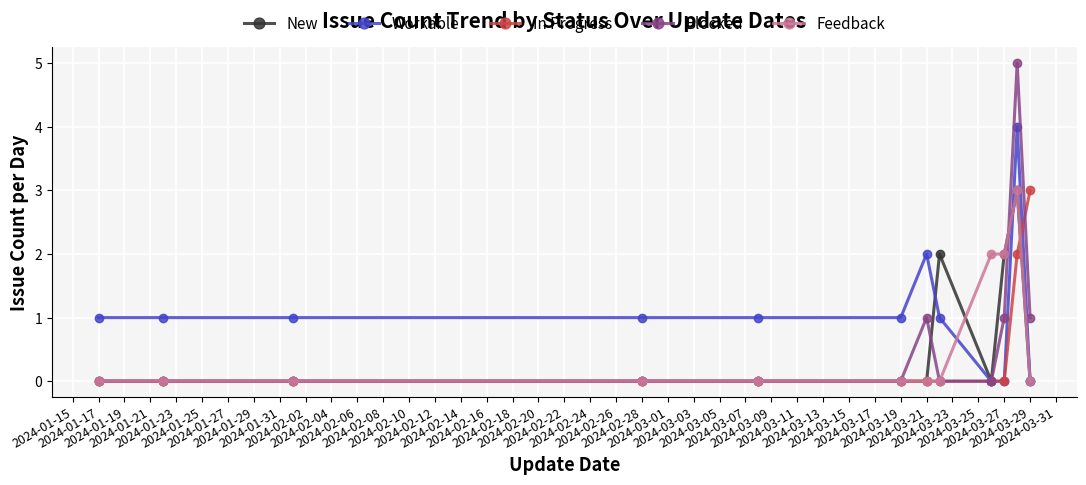

Which series has the largest range (max minus min)?

Blocked